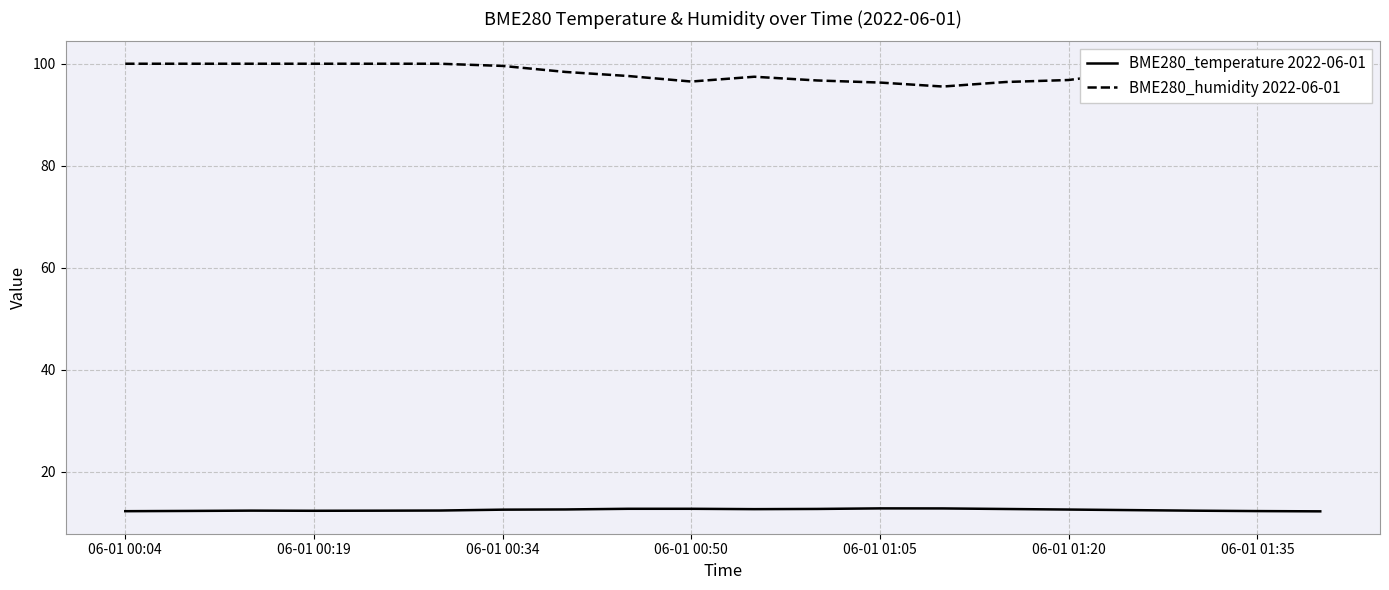

True or false: BME280_humidity 2022-06-01 has more than 2 points higher than both neighbors.

False